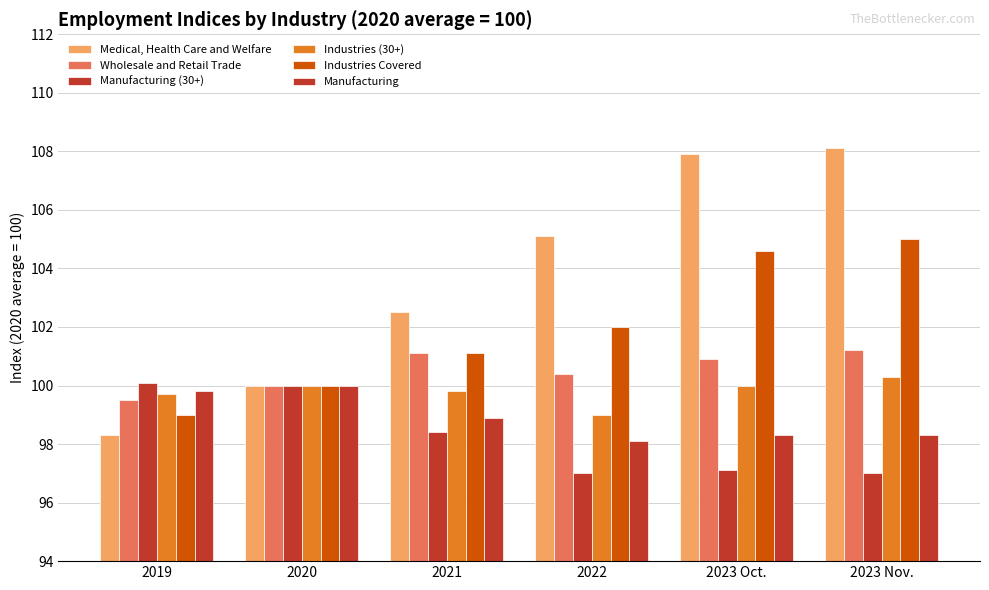

Where is Medical, Health Care and Welfare nearest to the value 103?

2021